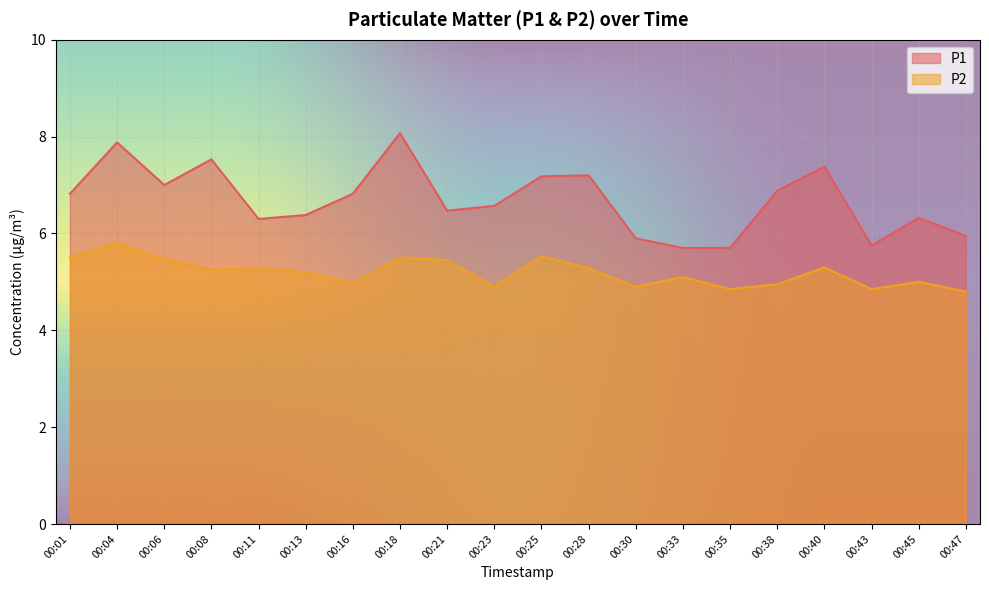

Which label corresponds to the largest value in the chart?

00:18